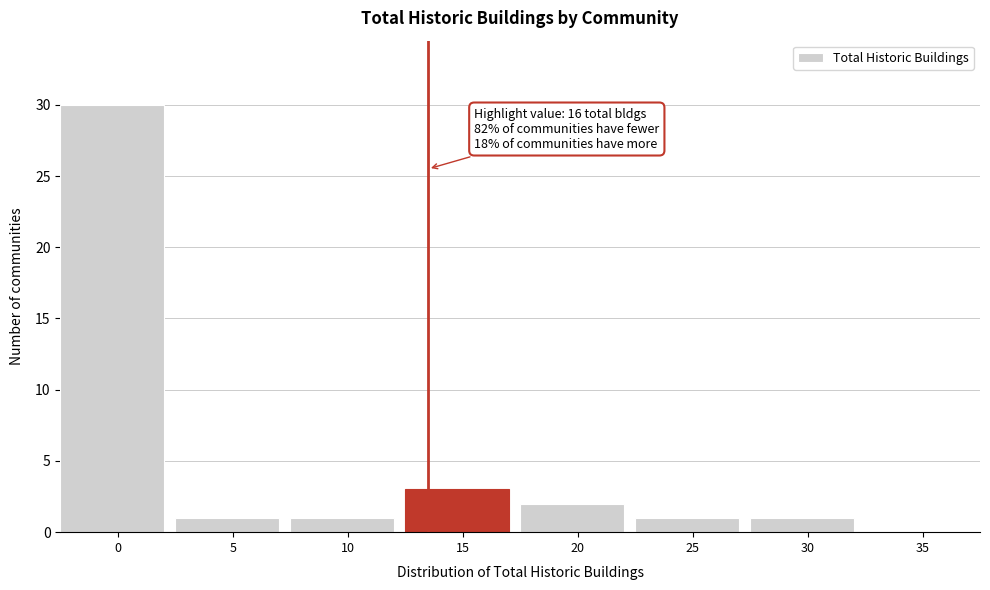

Reading left to right, what are all the values shown in this chart?

0=30	5=1	10=1	15=3	20=2	25=1	30=1	35=0